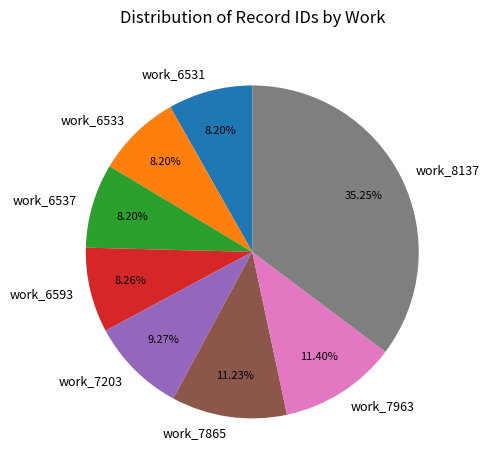

Combined, do work_8137 and work_6531 account for over 50%?

No